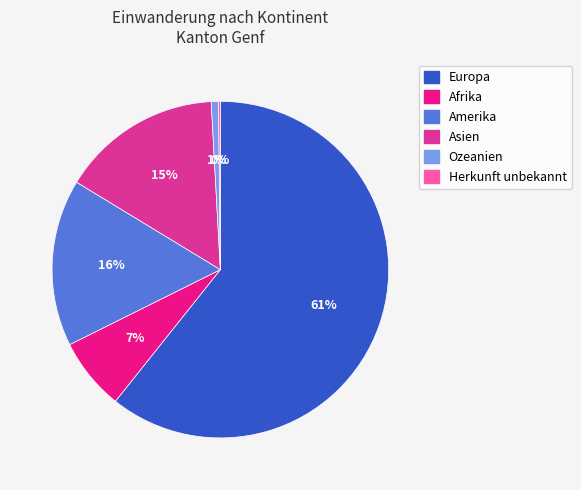

Is it true that Amerika is 16% of the pie?

True